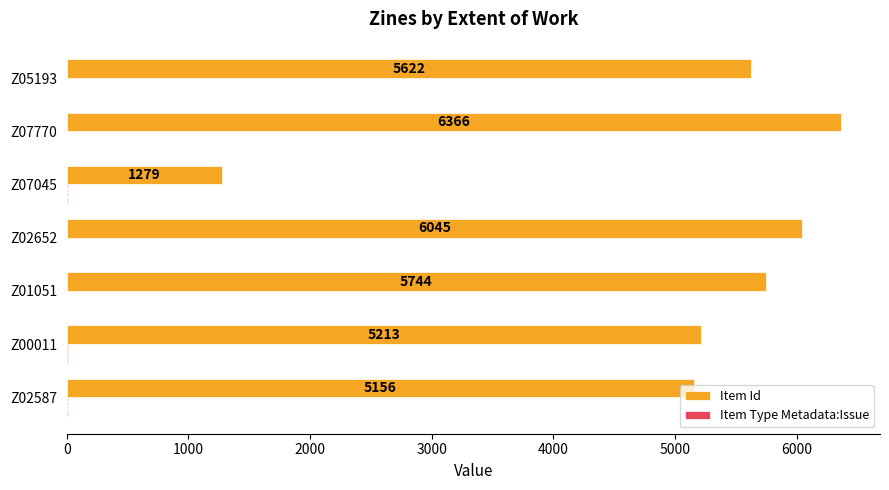

Is it true that Item Id equals 8179 at Z05193?

False